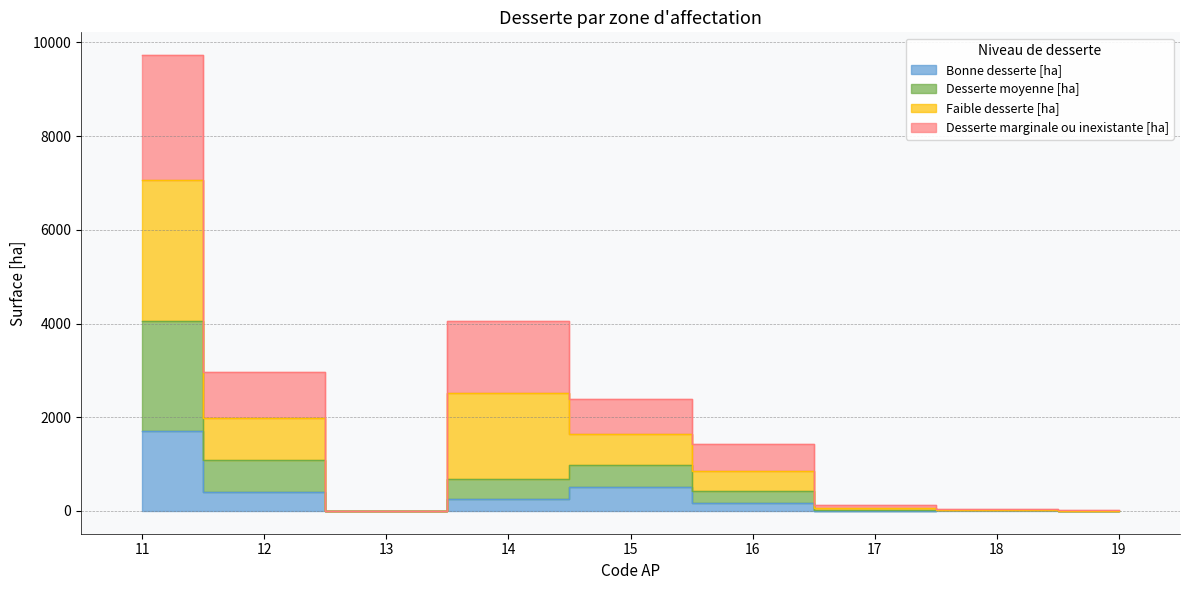

Is it true that Faible desserte [ha] equals 43.5 at 18?

True